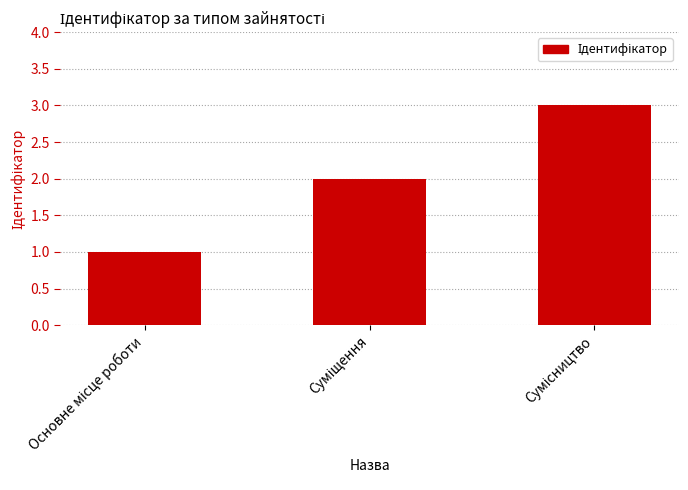

What is the sum of all values?

6